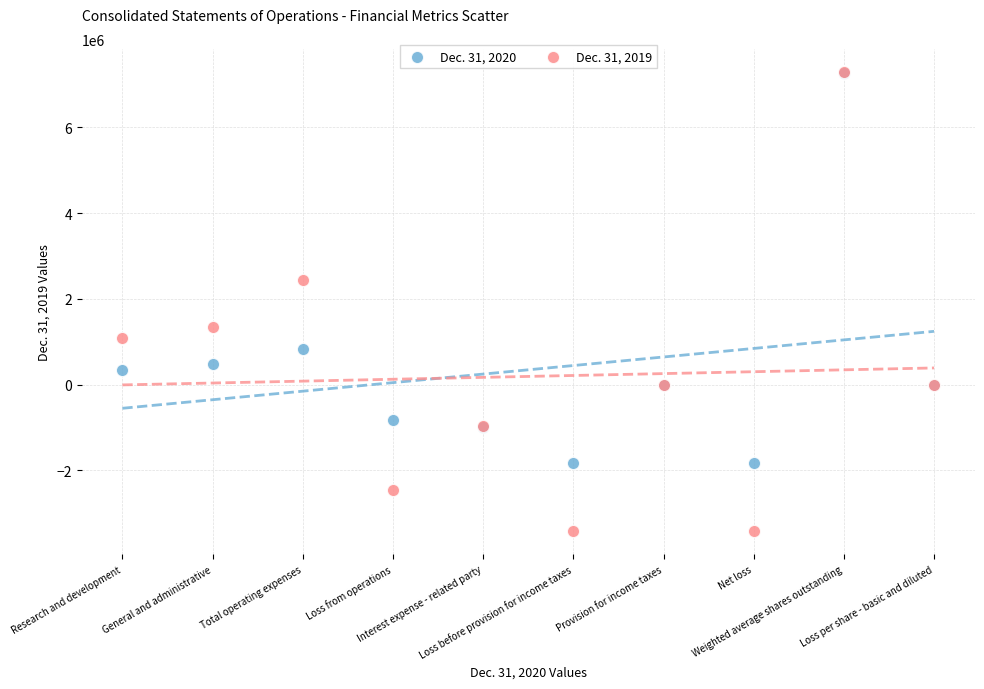

What are all the series names shown in the legend?

Dec. 31, 2020, Dec. 31, 2019